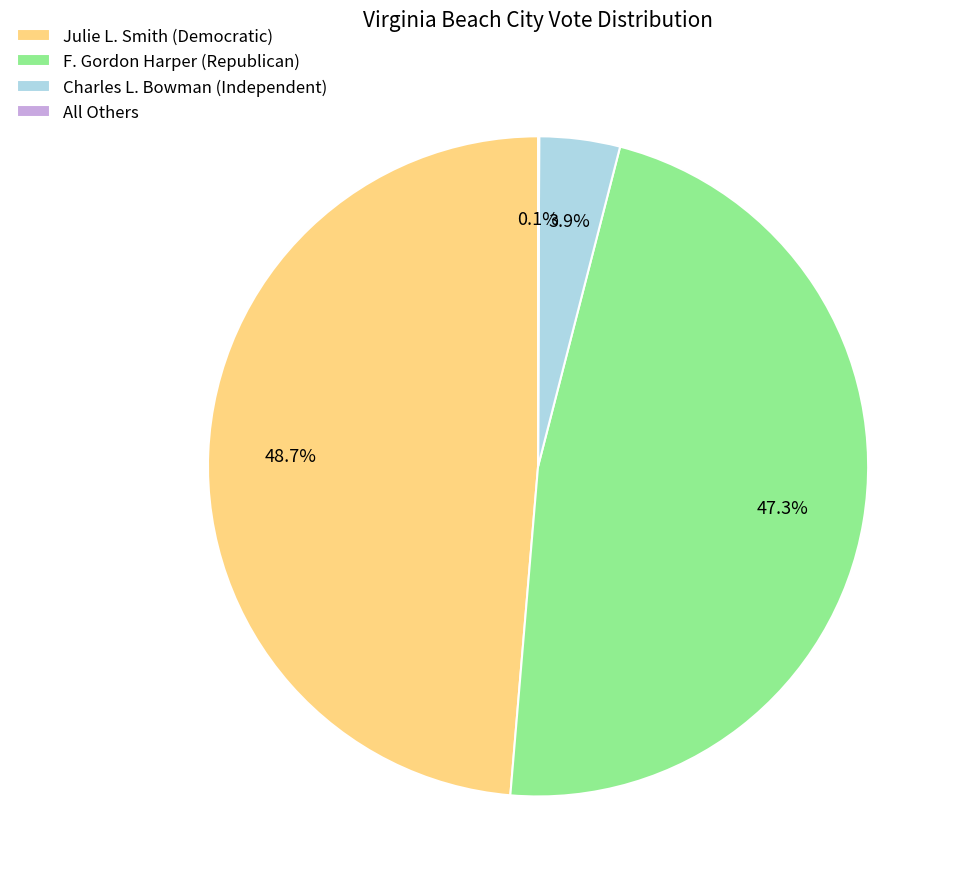

What percentage is NOT represented by Julie L. Smith (Democratic)?

51.3%